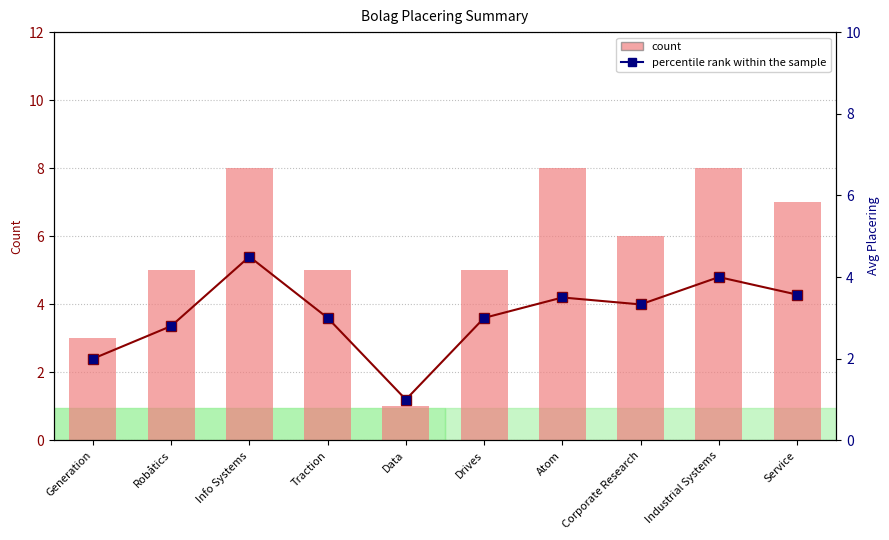

What is the total value across all series at Data?

2.0